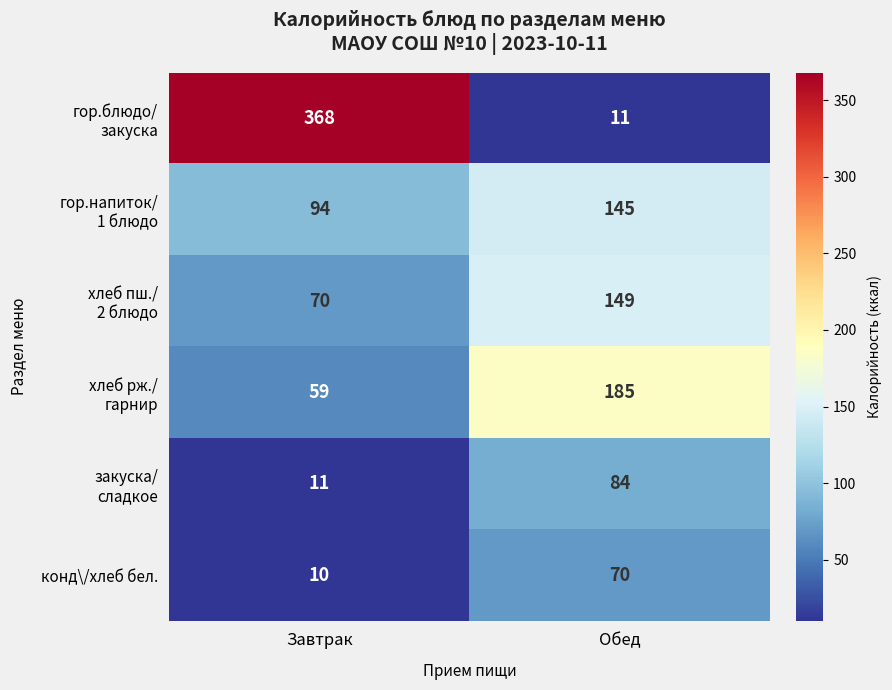

What is the total value across all series at Завтрак?

612